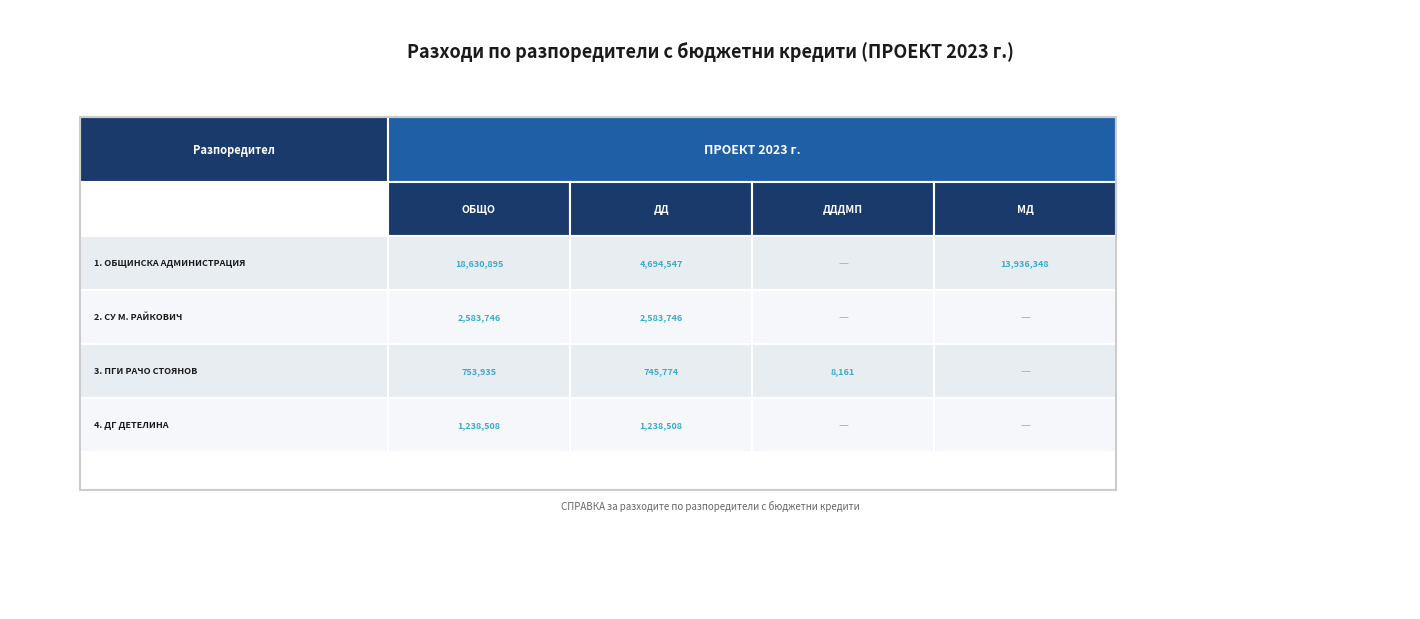

Reading left to right, transcribe all the data shown in this chart.

1. ОБЩИНСКА АДМИНИСТРАЦИЯ: 0=18630895	1=4694547	2=0	3=13936348
2. СУ М. РАЙКОВИЧ: 0=2583746	1=2583746	2=0	3=0
3. ПГИ РАЧО СТОЯНОВ: 0=753935	1=745774	2=8161	3=0
4. ДГ ДЕТЕЛИНА: 0=1238508	1=1238508	2=0	3=0